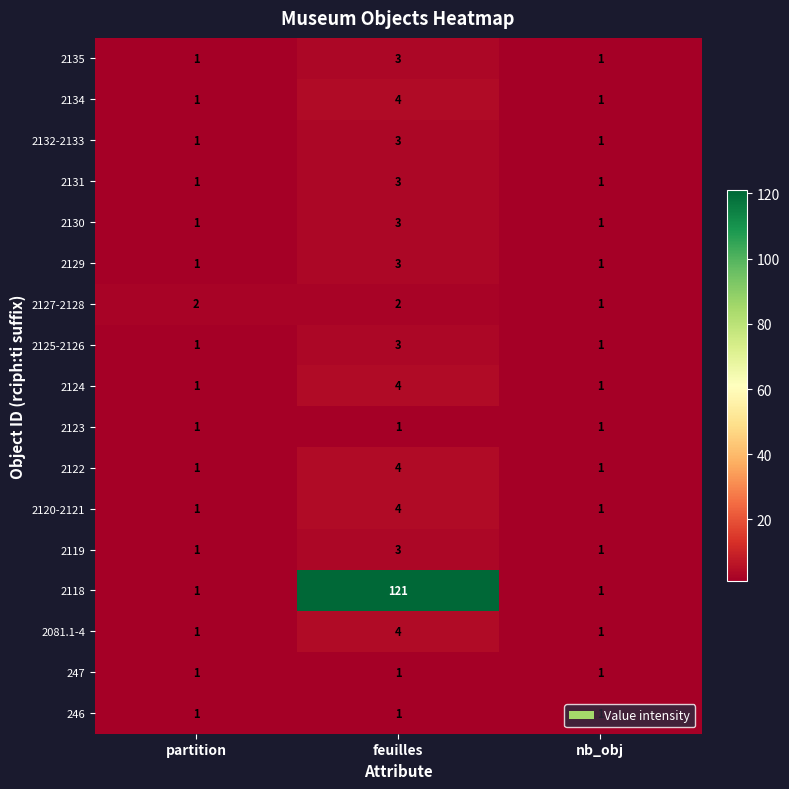

At which category does the chart reach its peak across all series?

feuilles